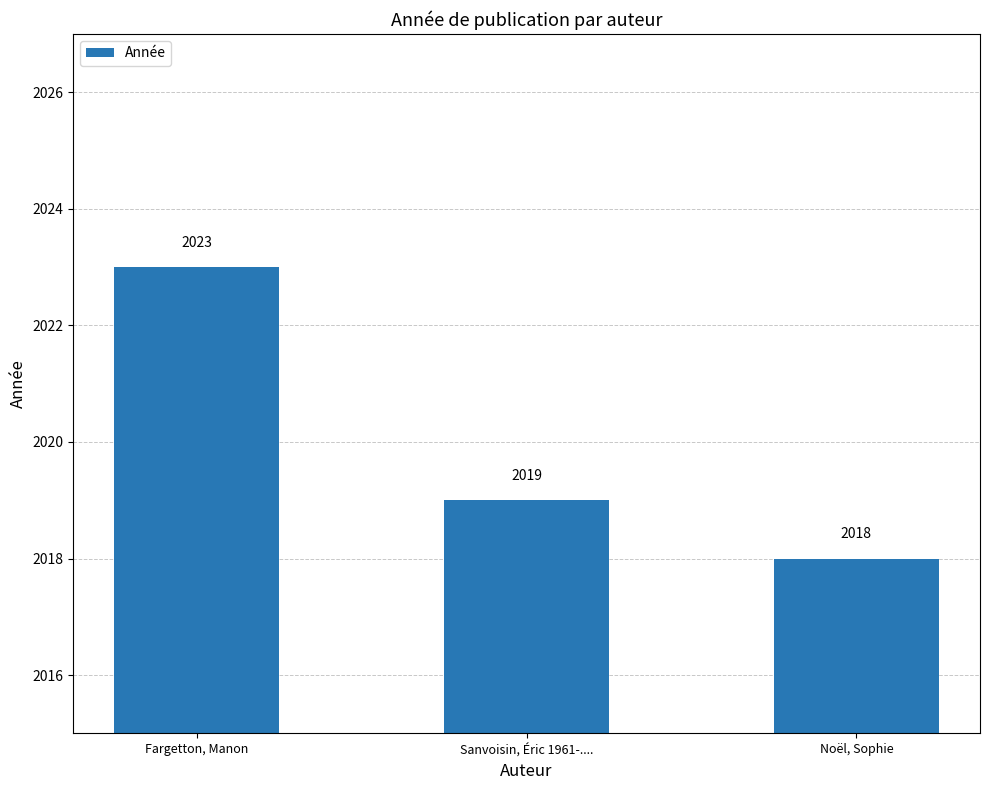

What is the label of the 1st bar from the right?

Noël, Sophie